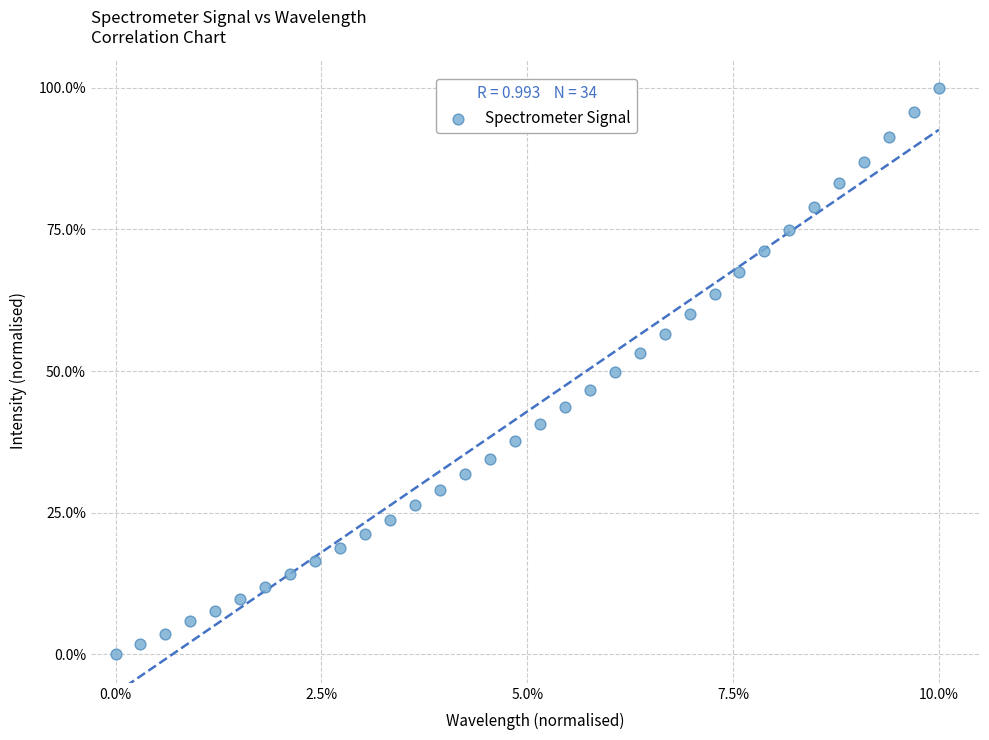

What is the range of X values (max minus min)?

10.0